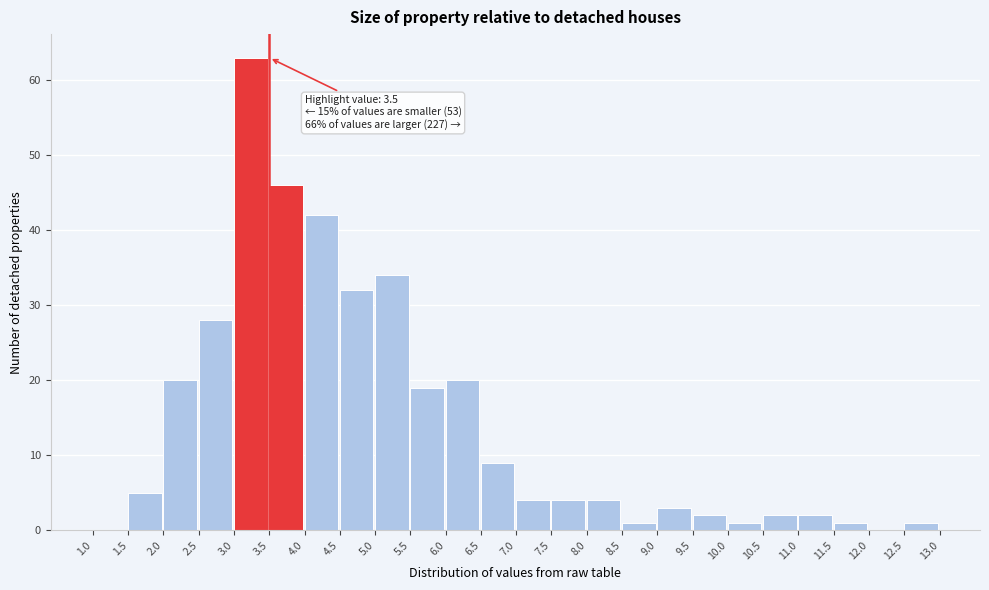

Over which range of the x-axis is the bar tallest?

3.0 to 3.5